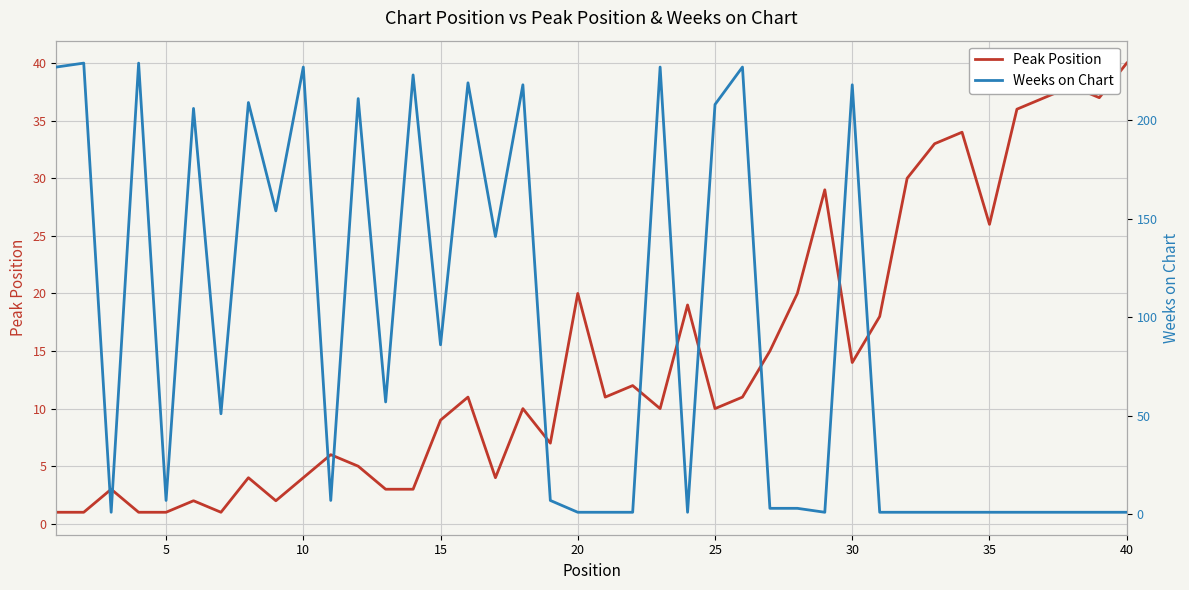

Is this an area chart (filled region under the line)?

No